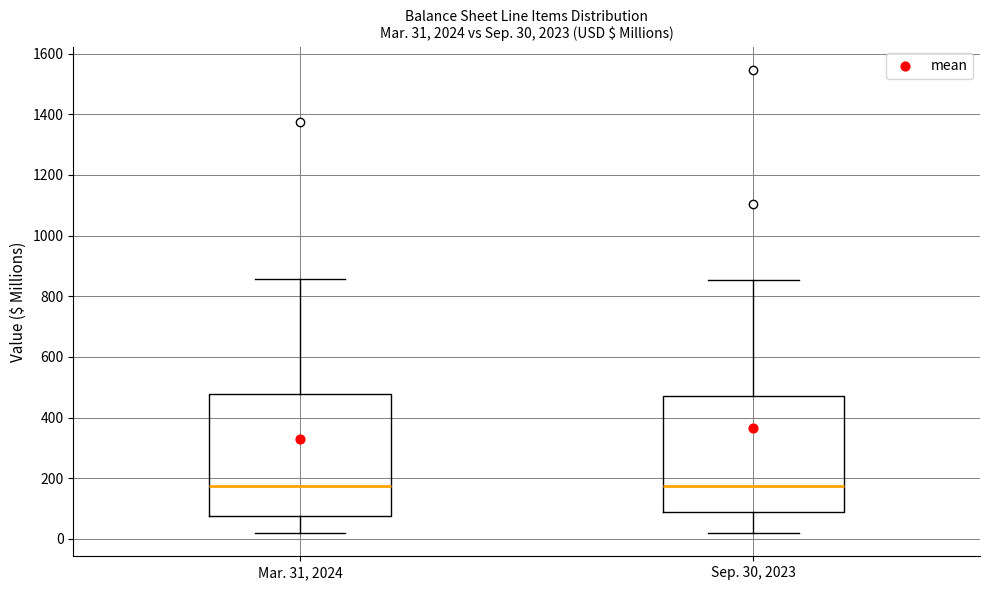

Comparing the boxes themselves (not the whiskers), which one is the tallest?

Mar. 31, 2024